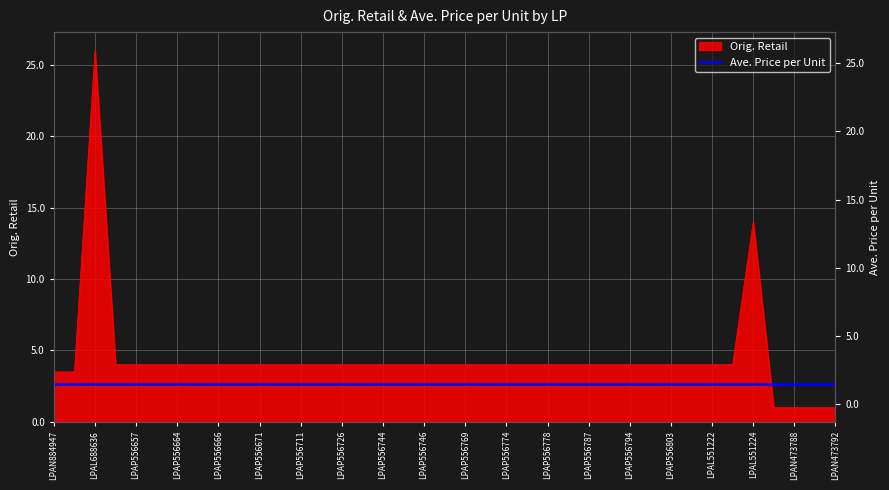

What is the smallest value displayed?

1.0